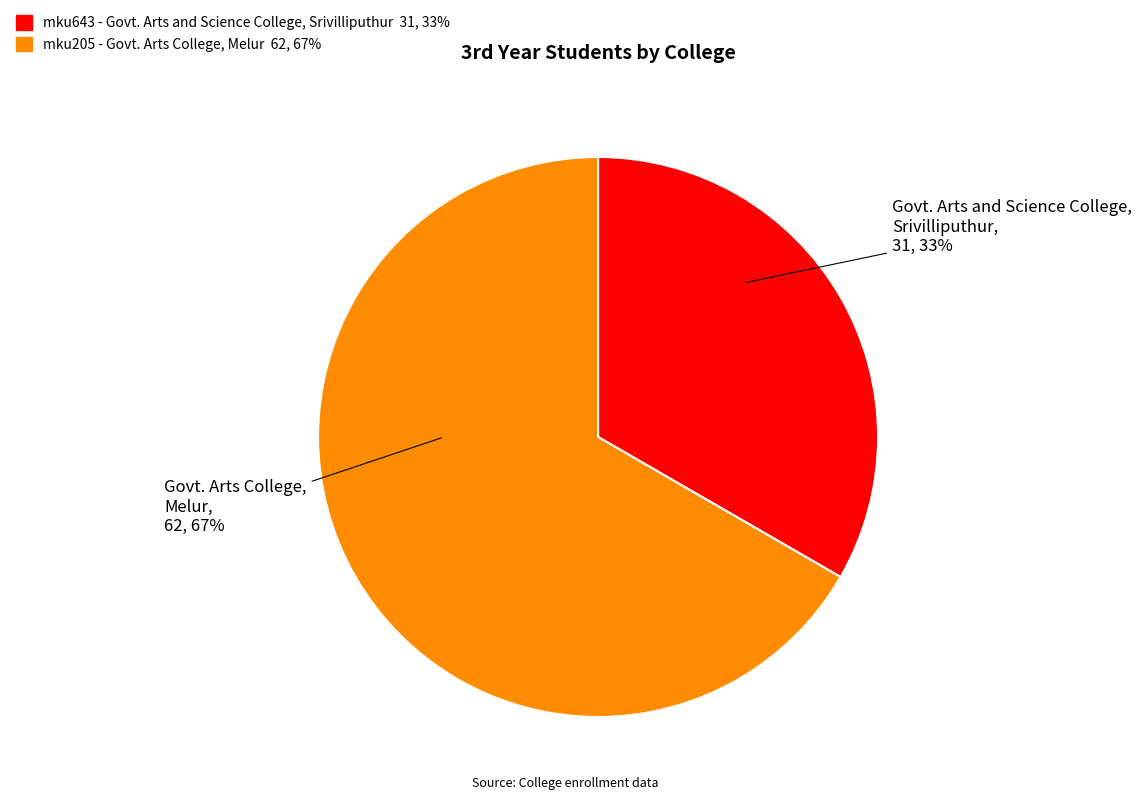

Which slice is the smallest?

mku643